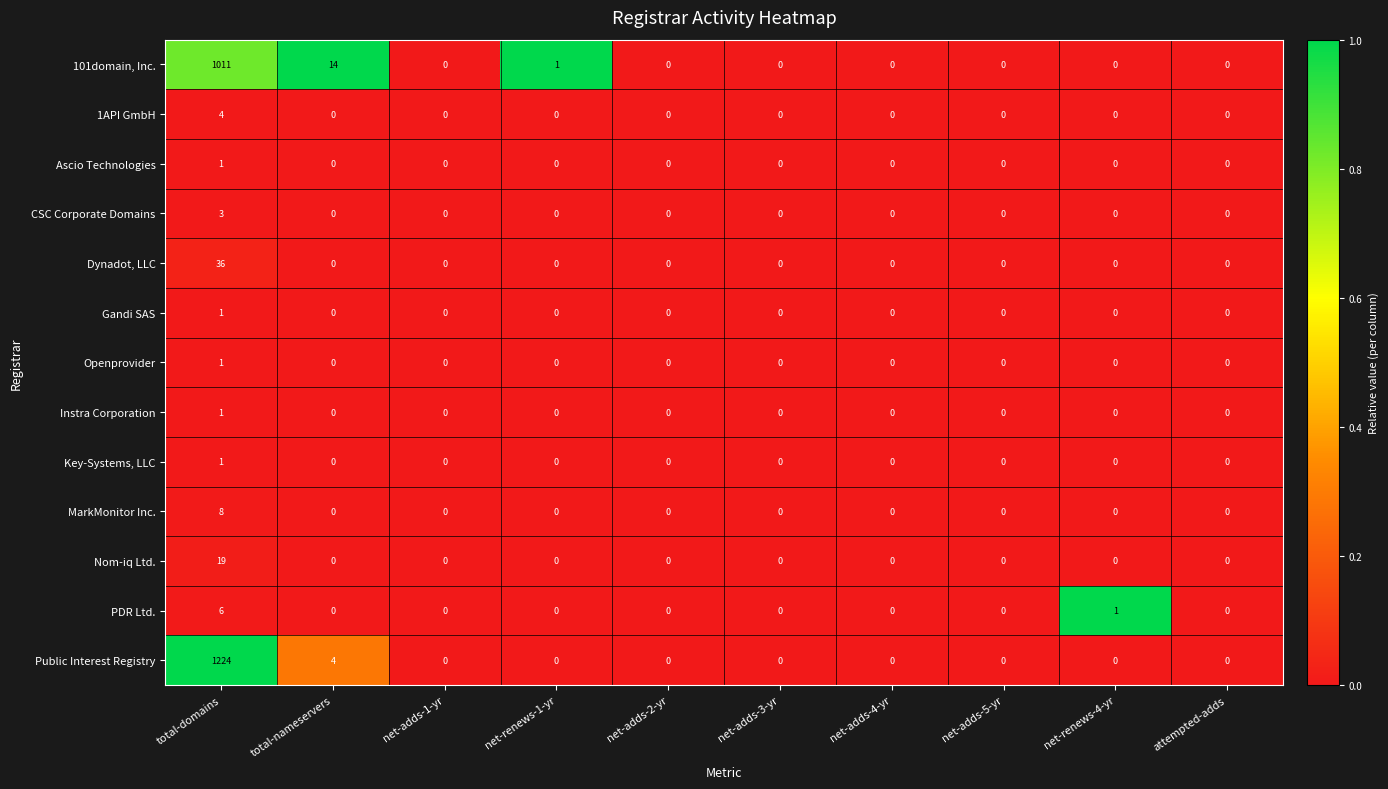

Which series has the largest total across all categories?

Public Interest Registry